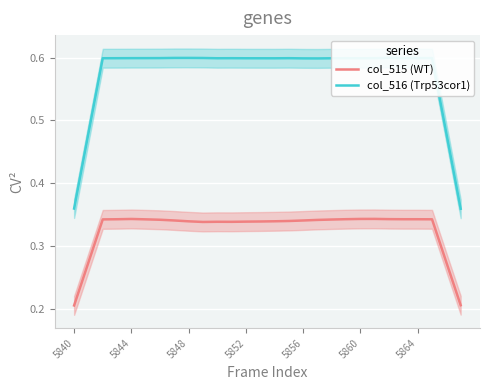

The value of col_515 (WT) at 5844 is 0.2. True or false?

False